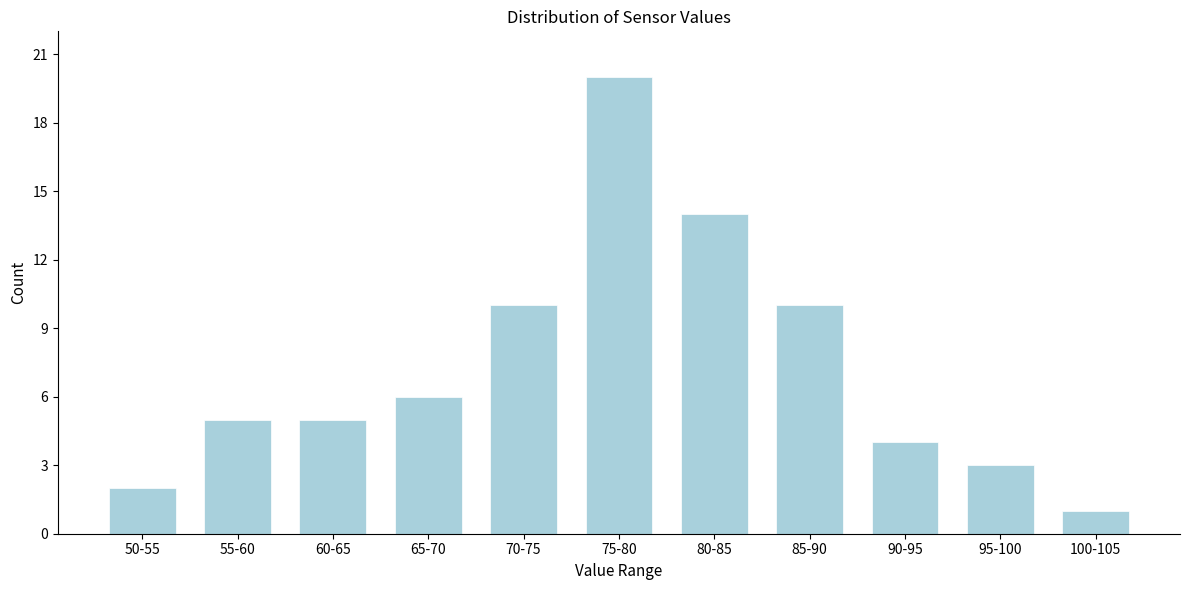

Reading left to right, list all the values displayed in this chart.

2	5	5	6	10	20	14	10	4	3	1